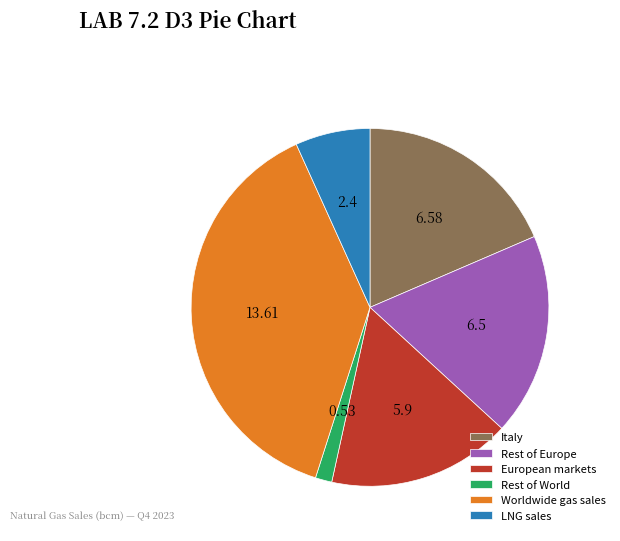

Is Italy the majority of the pie?

No